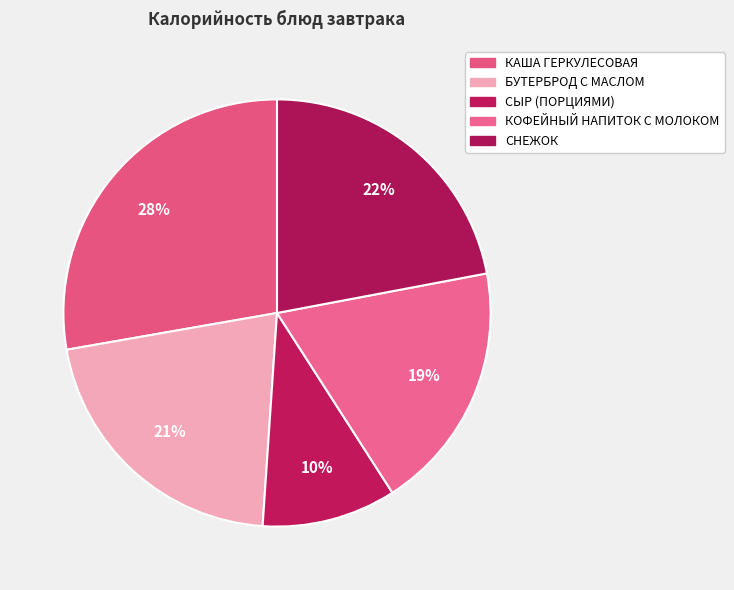

How many slices are in this pie chart?

5